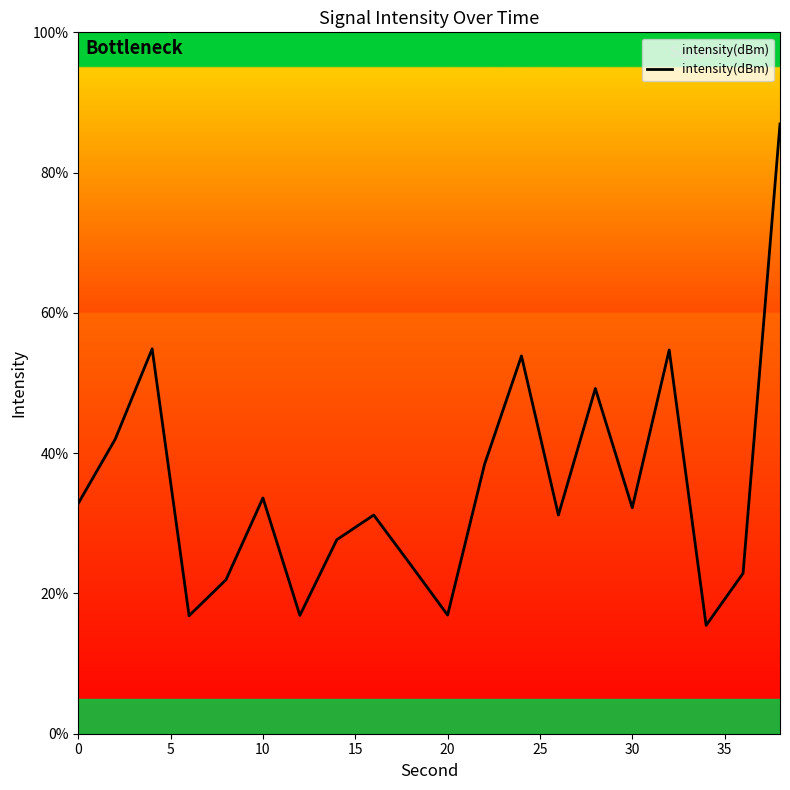

What is the difference between the maximum and minimum values?

71.5